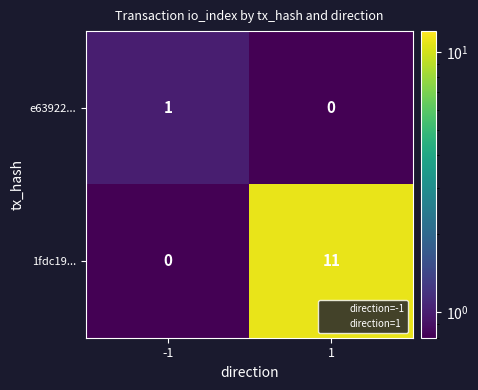

The 1fdc19... series shows 17 at 1. True or false?

False